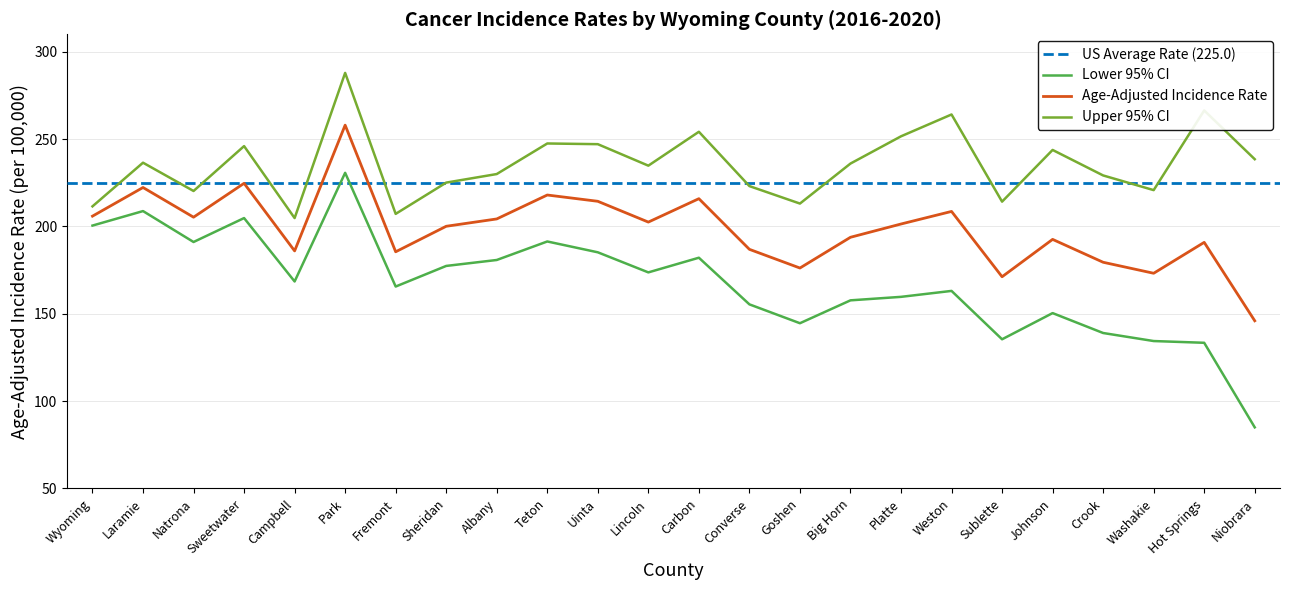

List the series in order of their overall mean, lowest first.

Lower 95% CI, Age-Adjusted Rate, Upper 95% CI